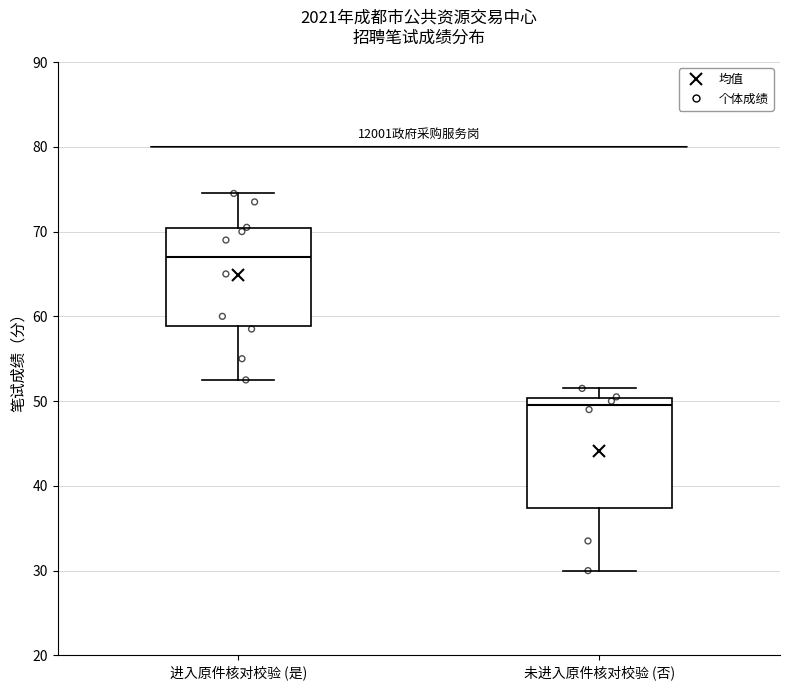

Reading left to right, read every box against the y-axis: the position of its median line, the range the box covers, and the ends of its whiskers. The values are not printed on the chart, so give them approximately, as read against the axis.

进入原件核对校验 (是): median 67, box 59 to 70, whiskers 53 to 75
未进入原件核对校验 (否): median 50 (just below the box's upper edge), box 37 to 50, whiskers 30 to 52